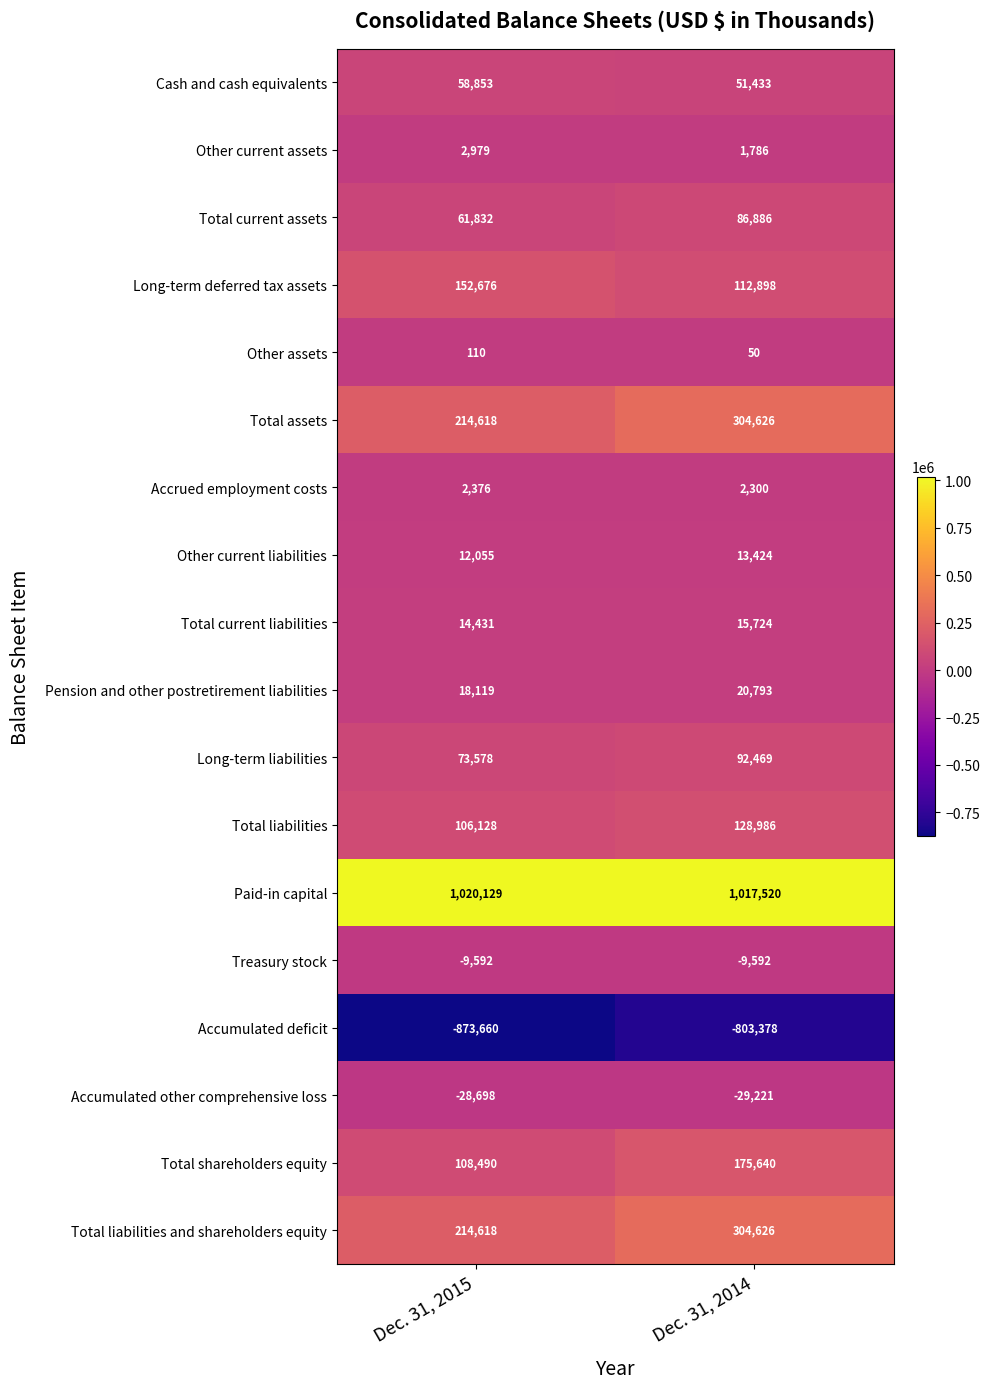

What is the spread (max minus min) of values at Dec. 31, 2015?

1893789